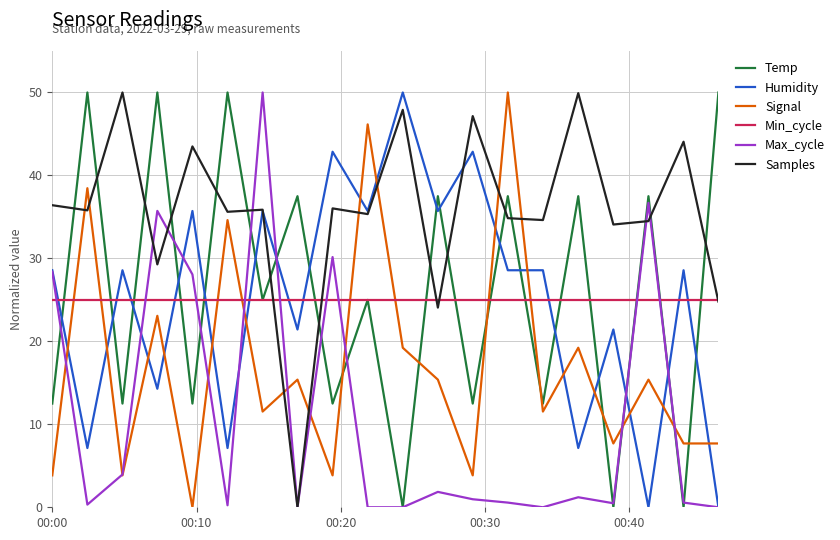

What is the greatest value displayed?

50.0